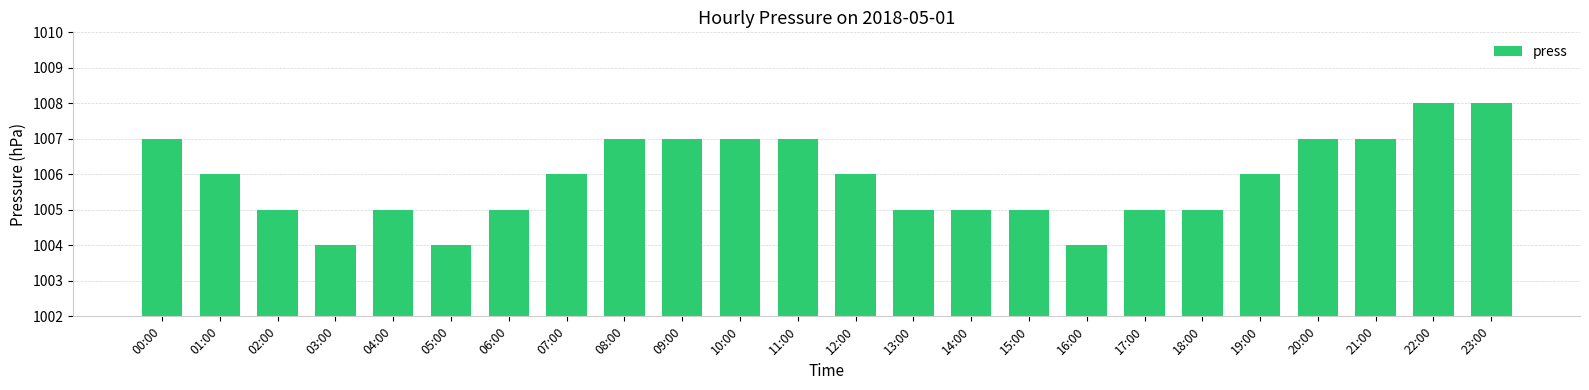

Reading left to right, extract all data points from this chart.

00:00=1007	01:00=1006	02:00=1005	03:00=1004	04:00=1005	05:00=1004	06:00=1005	07:00=1006	08:00=1007	09:00=1007	10:00=1007	11:00=1007	12:00=1006	13:00=1005	14:00=1005	15:00=1005	16:00=1004	17:00=1005	18:00=1005	19:00=1006	20:00=1007	21:00=1007	22:00=1008	23:00=1008